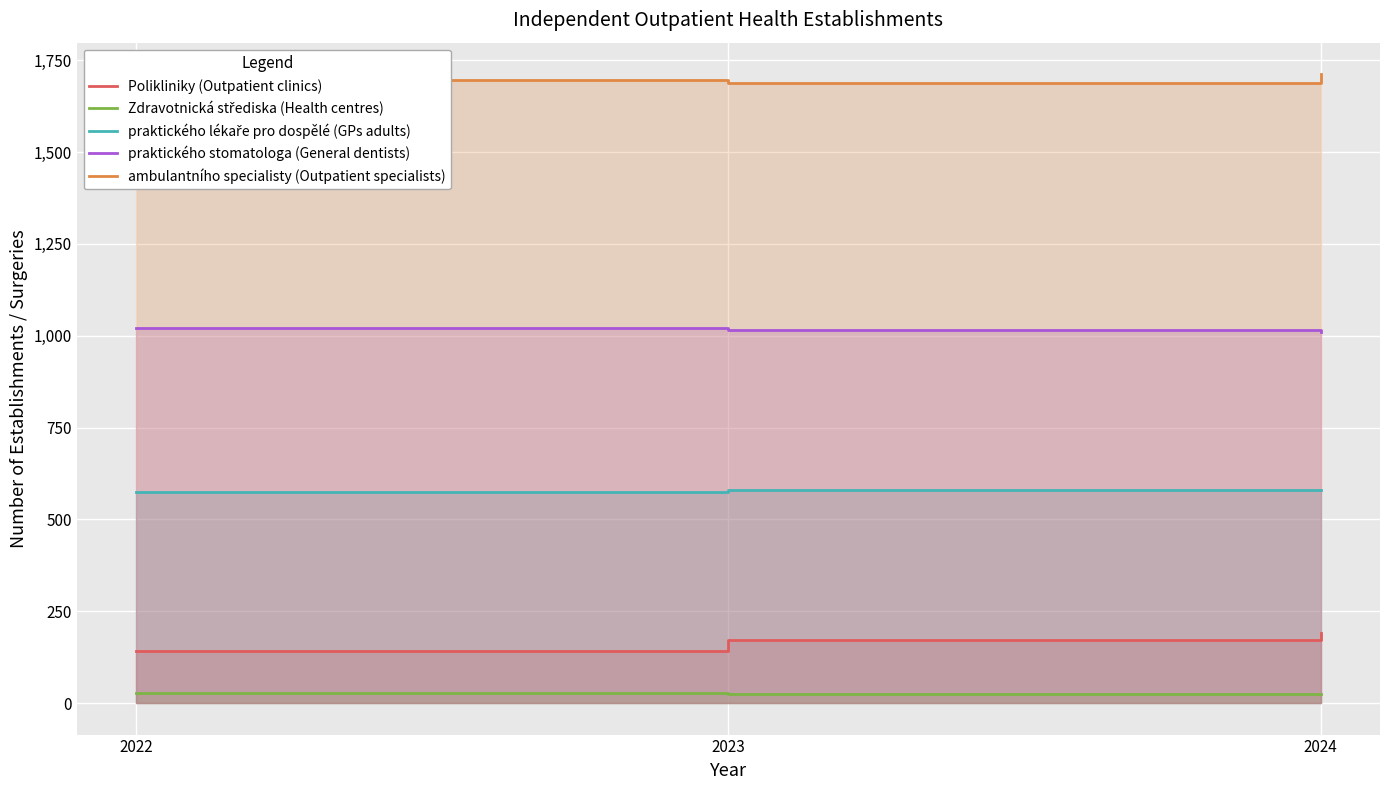

Is the value of Zdravotnická střediska (Health centres) at 2022 greater than the value of Polikliniky (Outpatient clinics) at 2022?

No